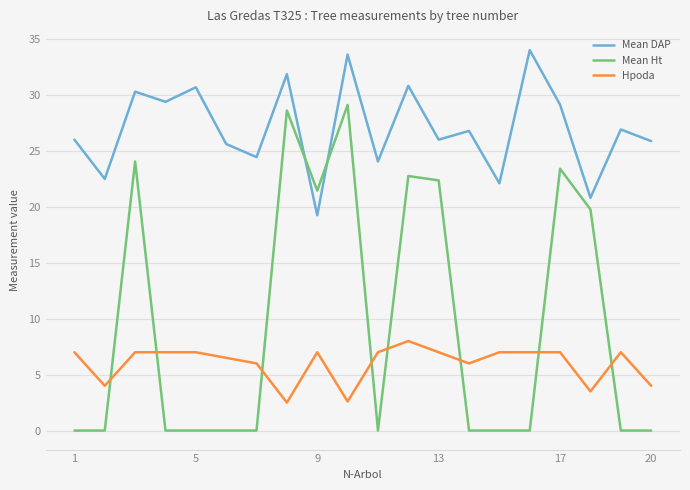

What is the difference between the maximum and minimum values in the Hpoda series?

5.5